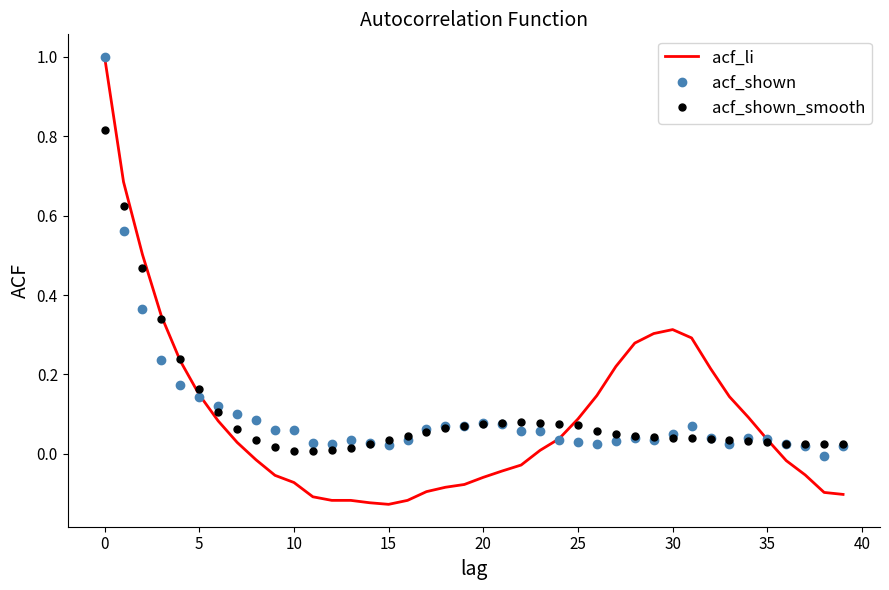

What is the sum of all acf_shown values?

4.1